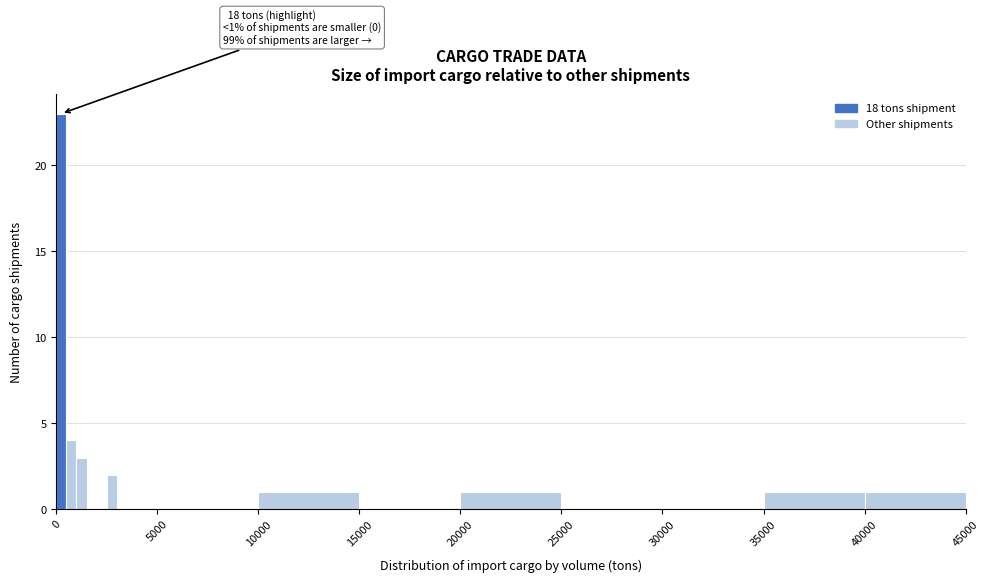

Around what value on the x-axis is the tallest bar? Give the approximate position of its centre, as read against the axis.

500